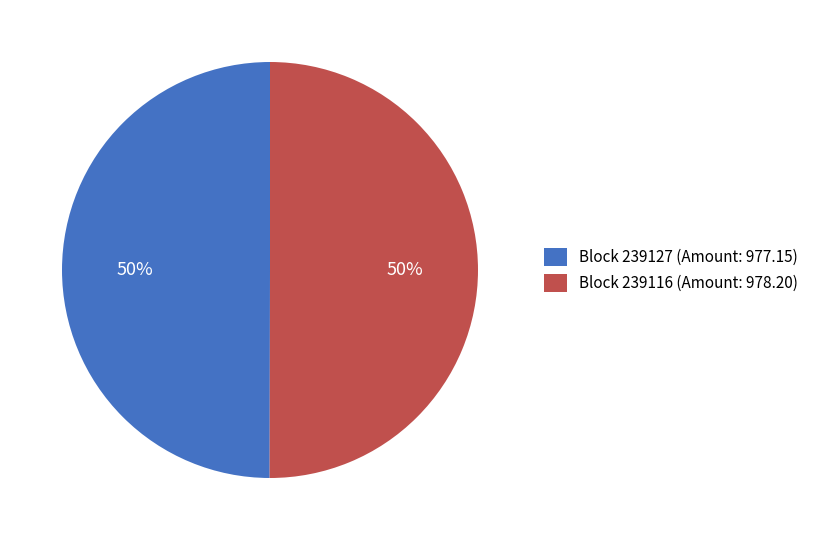

To the nearest percent, what percentage of the pie is Block 239127 (Amount: 977.15)?

50%